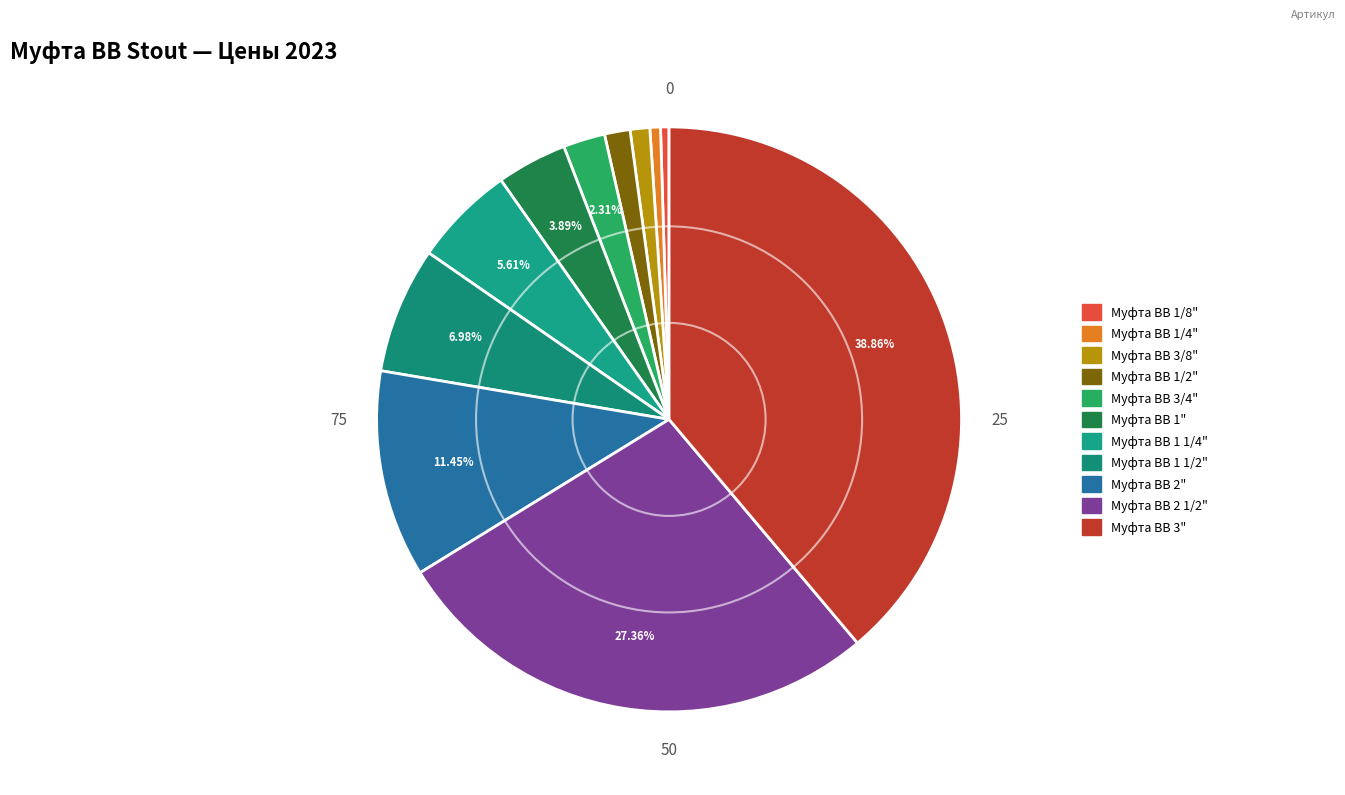

Is there any slice that represents more than half of the pie?

No